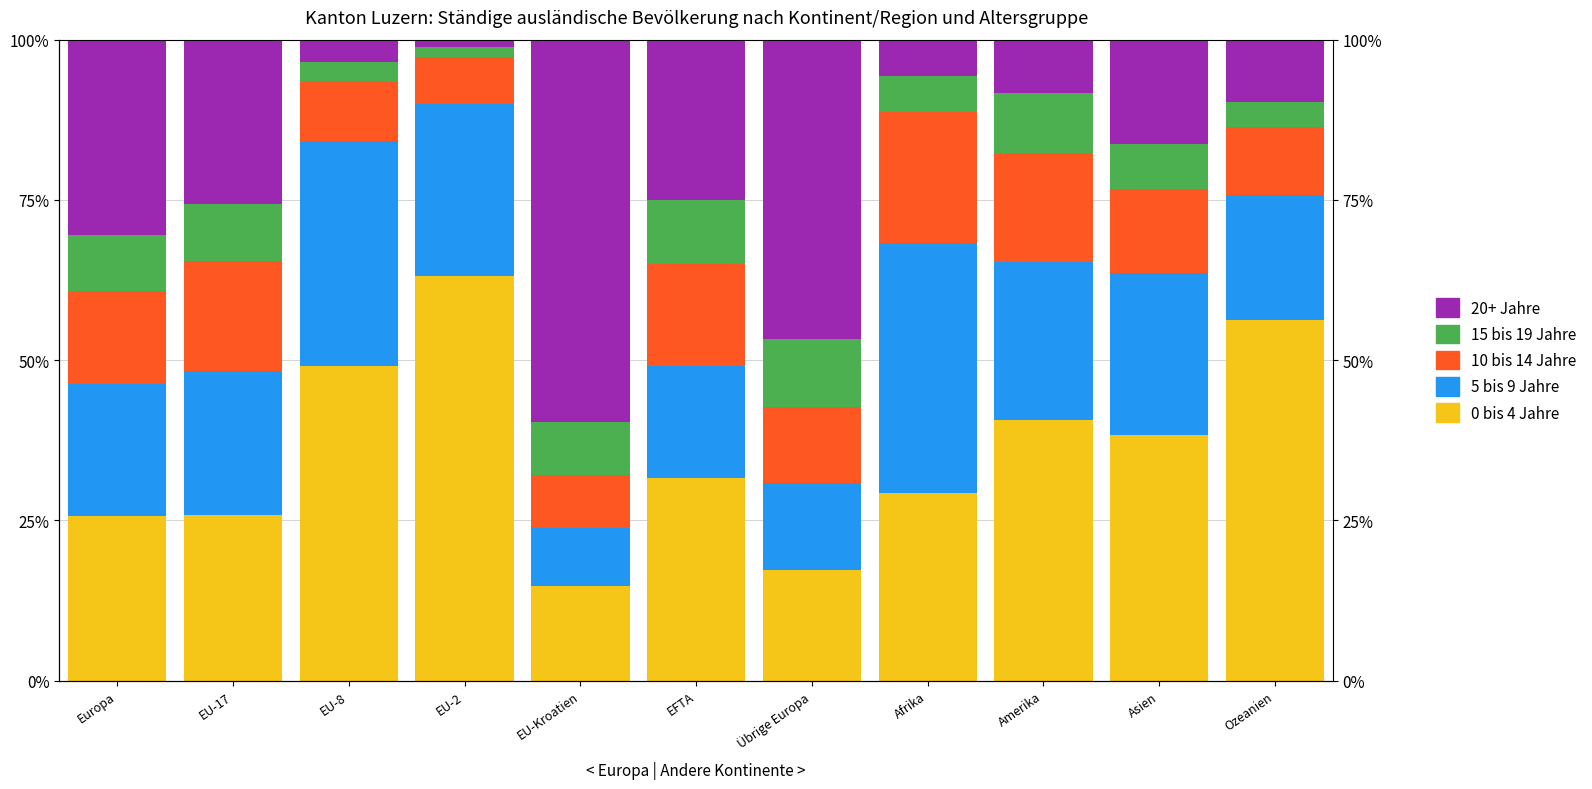

Rank the categories by 20+ Jahre value from highest to lowest.

EU-Kroatien, Übrige Europa, Europa, EU-17, EFTA, Asien, Ozeanien, Amerika, Afrika, EU-8, EU-2